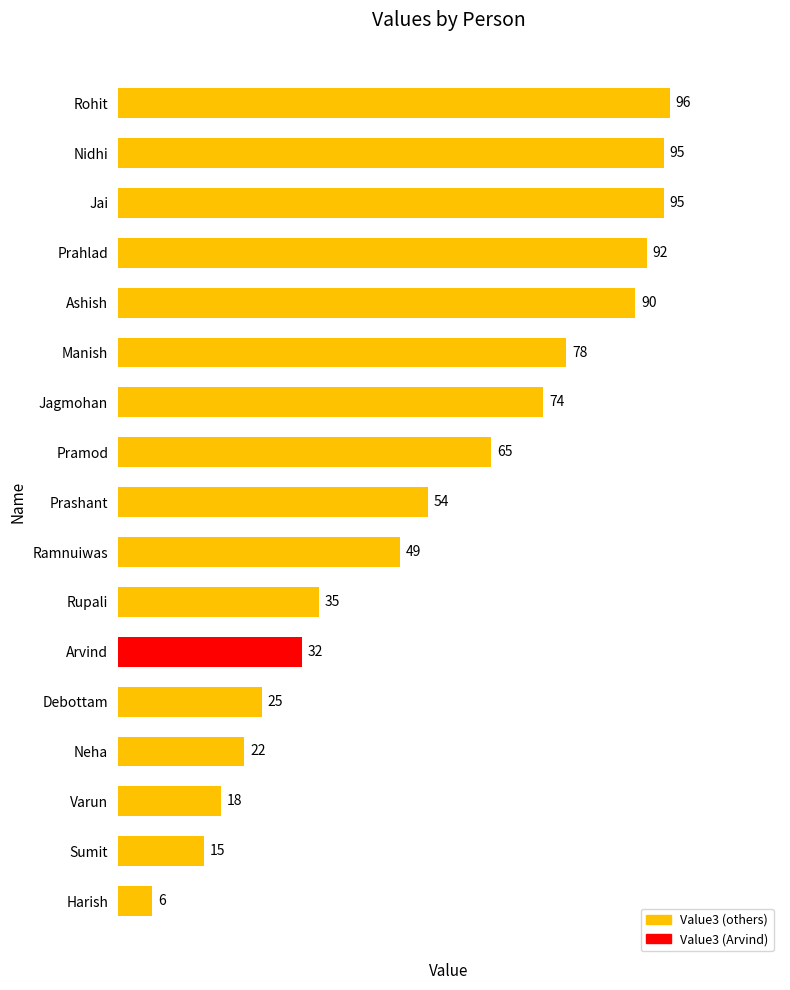

What is the average value?

55